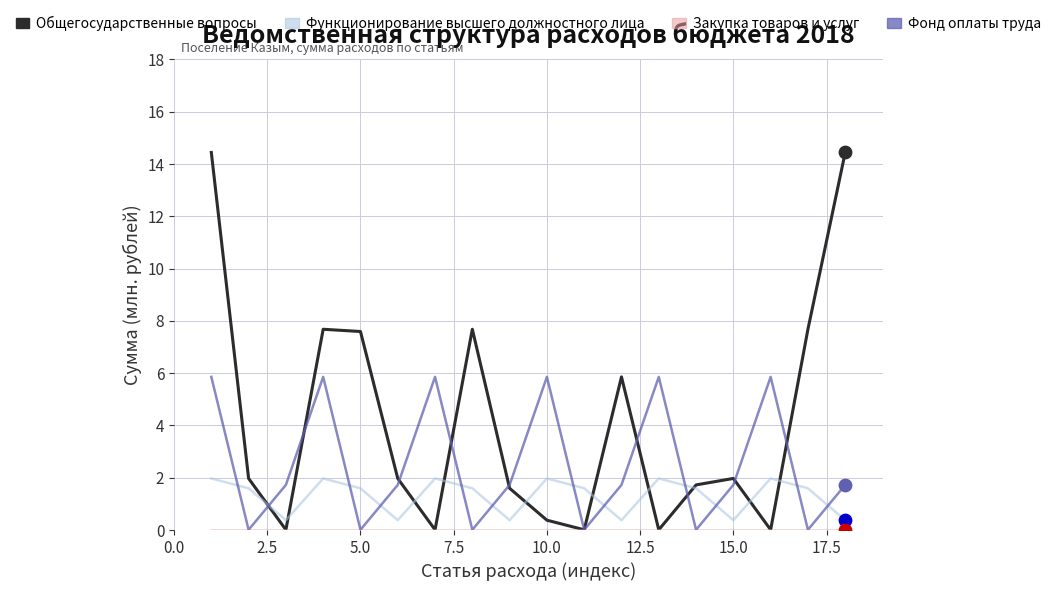

What is the greatest value displayed?

14.4